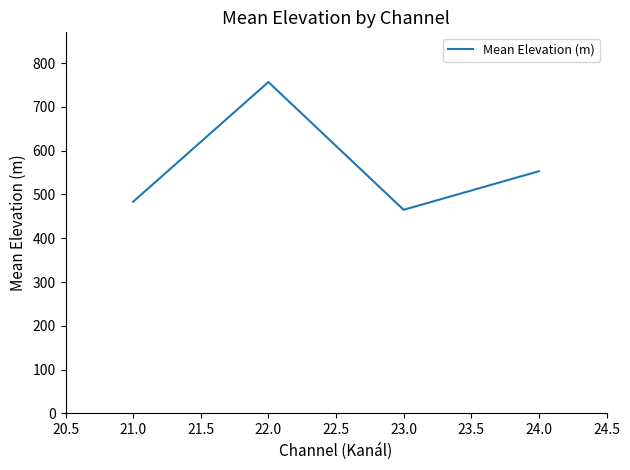

What is the average value?

564.5